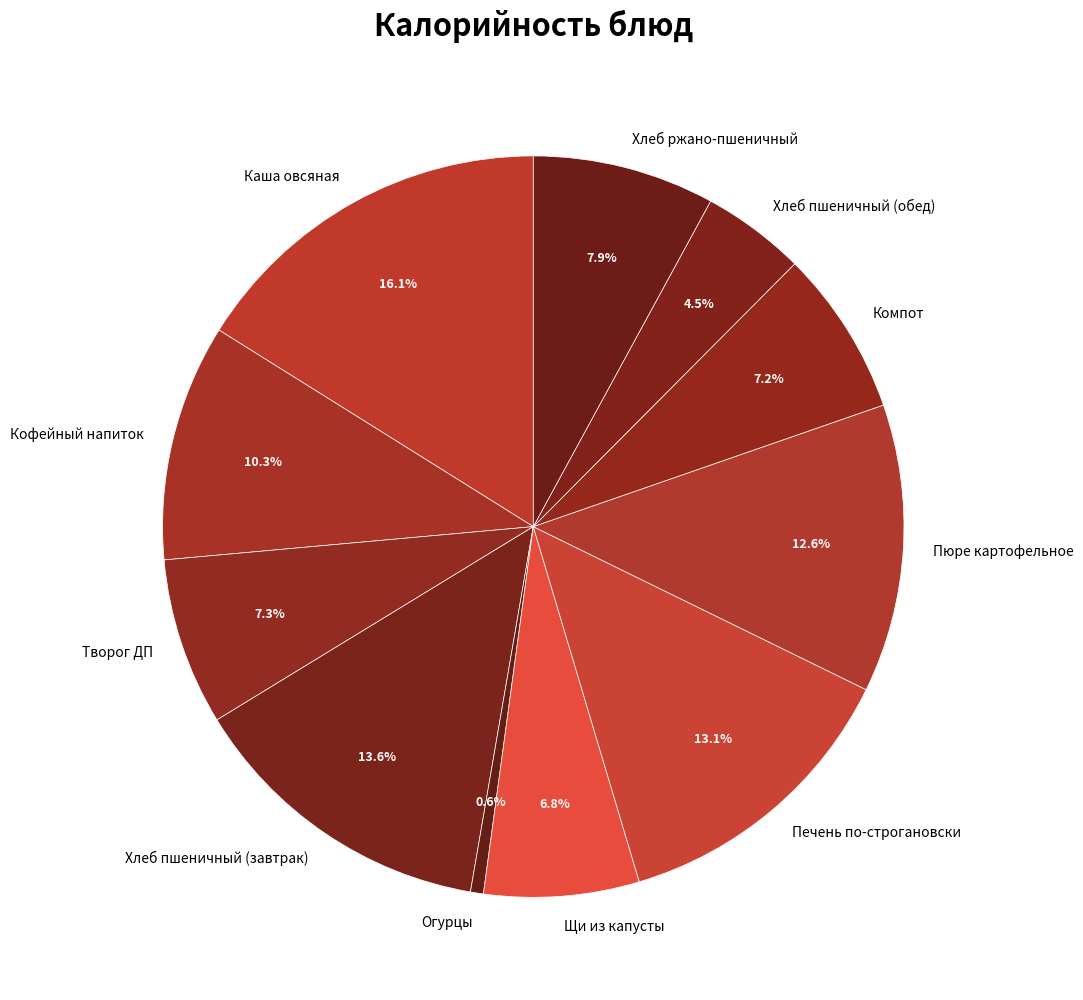

How many slices are in this pie chart?

11